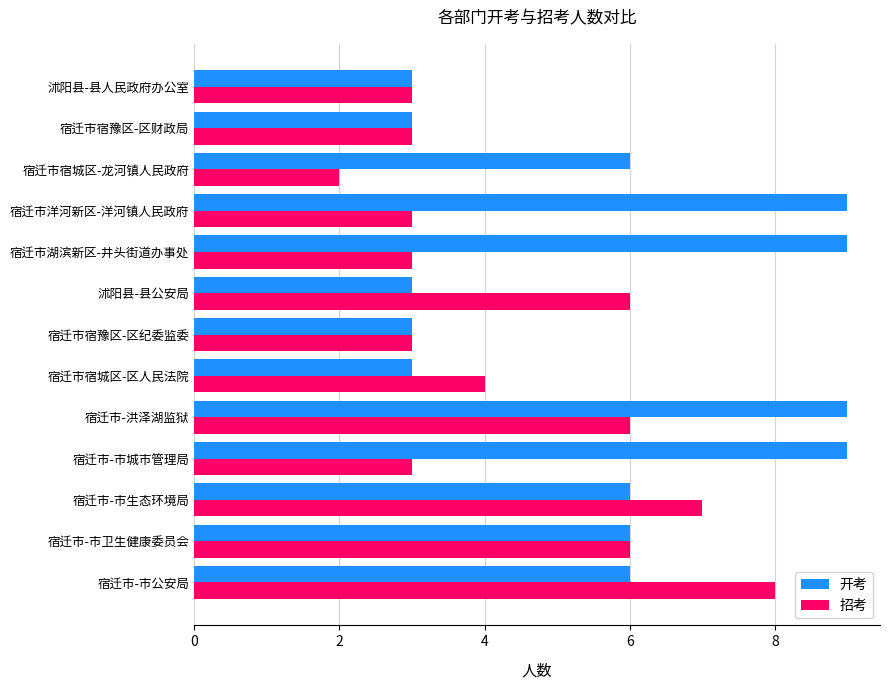

What is the sum of all 开考 values?

75